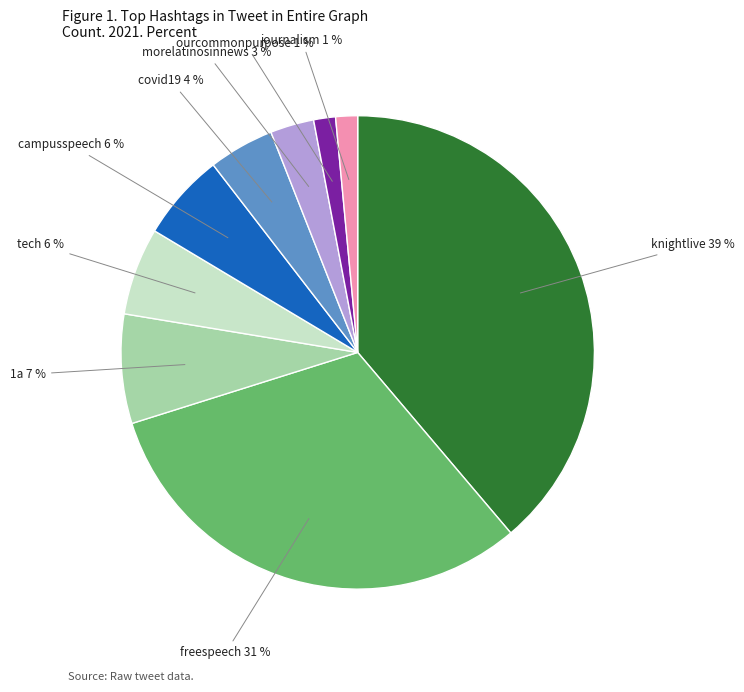

Is there a majority slice in this chart?

No